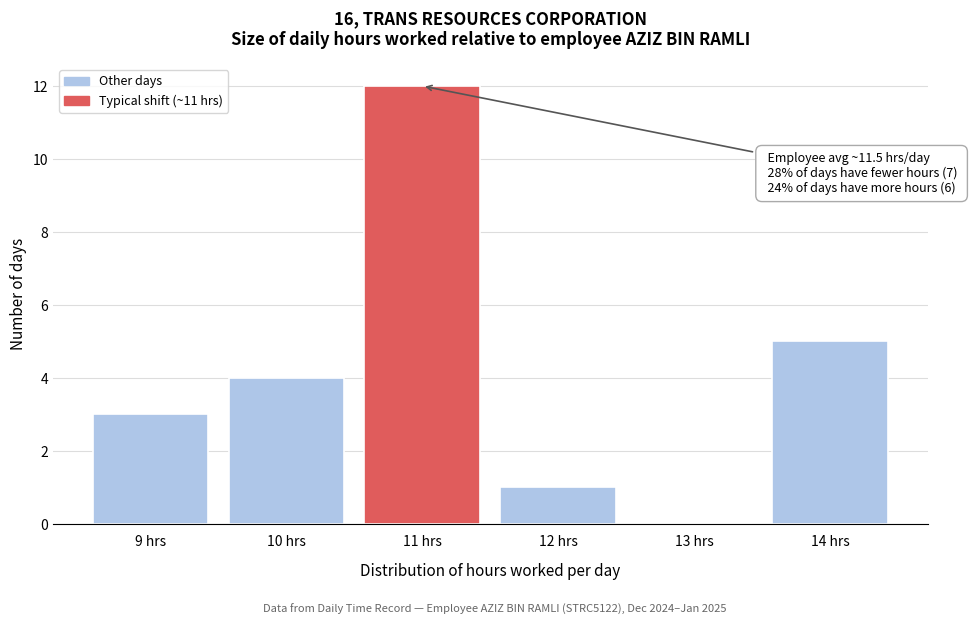

Which range on the x-axis has the tallest bar?

10.5 to 11.5